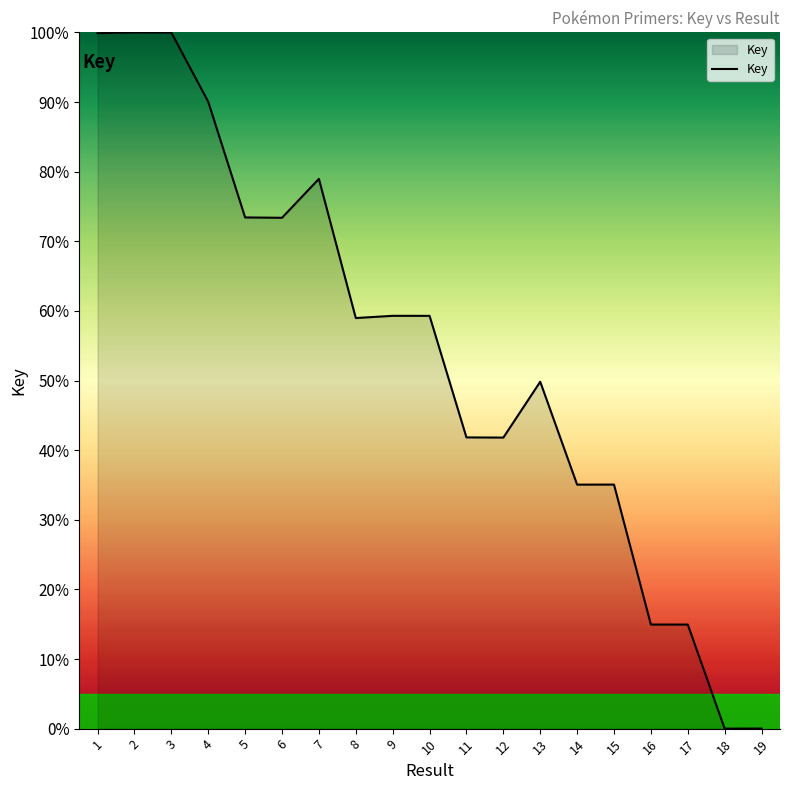

Does the chart display data point markers on the line(s)?

No